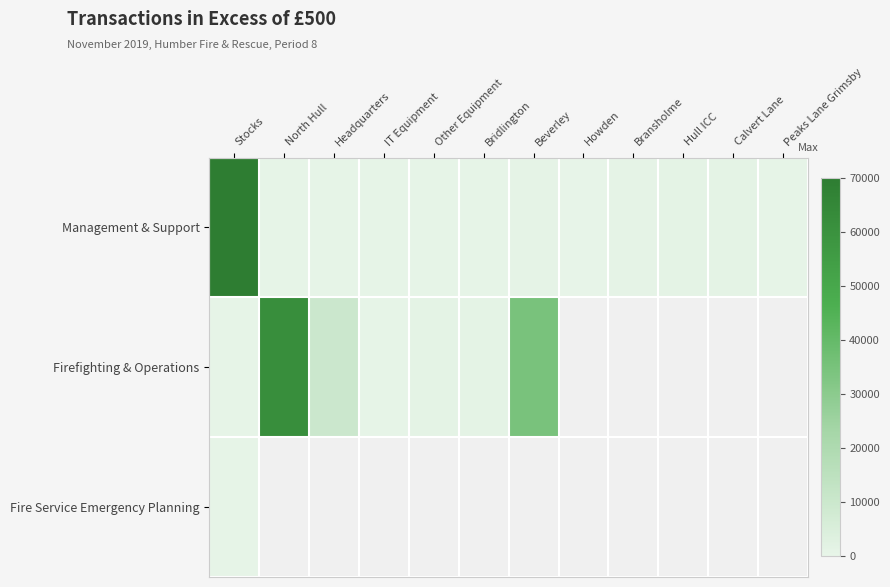

How many values in the Firefighting & Operations series exceed 62016?

1